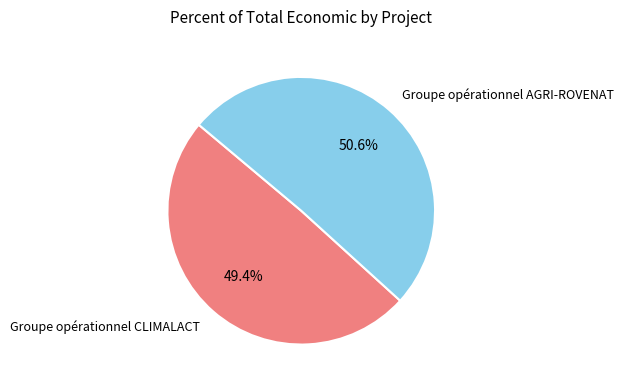

To the nearest percent, what is the difference between the largest and smallest slice percentages?

1%